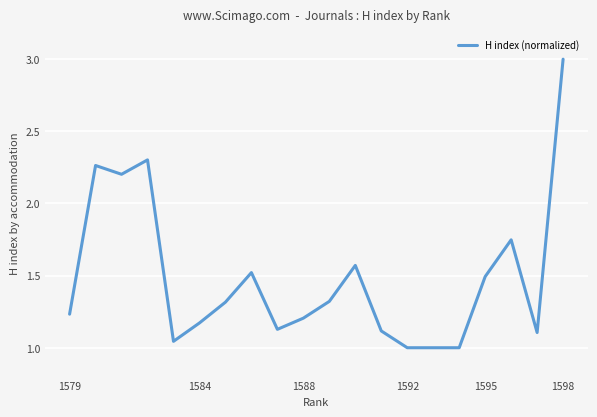

What is the greatest value displayed?

3.0